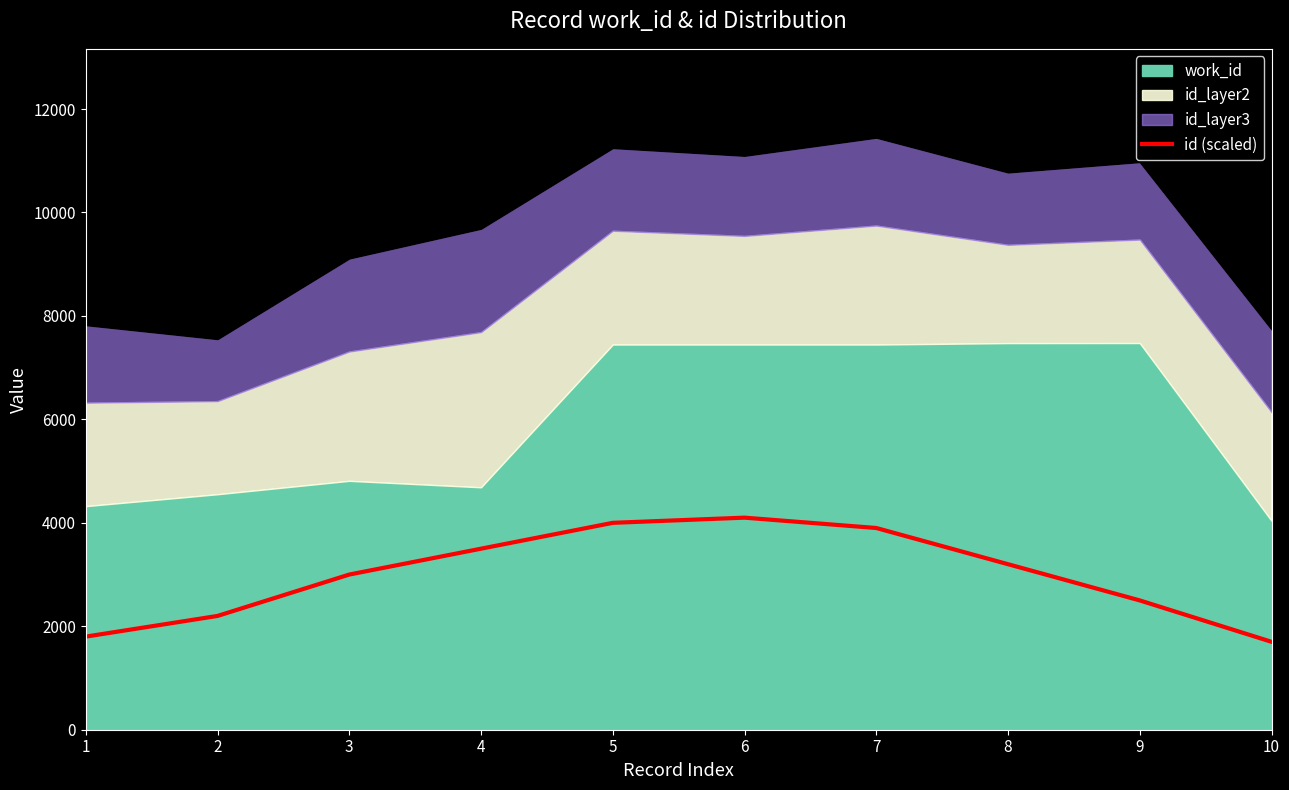

What is the value of the 7th point from the left?

3900